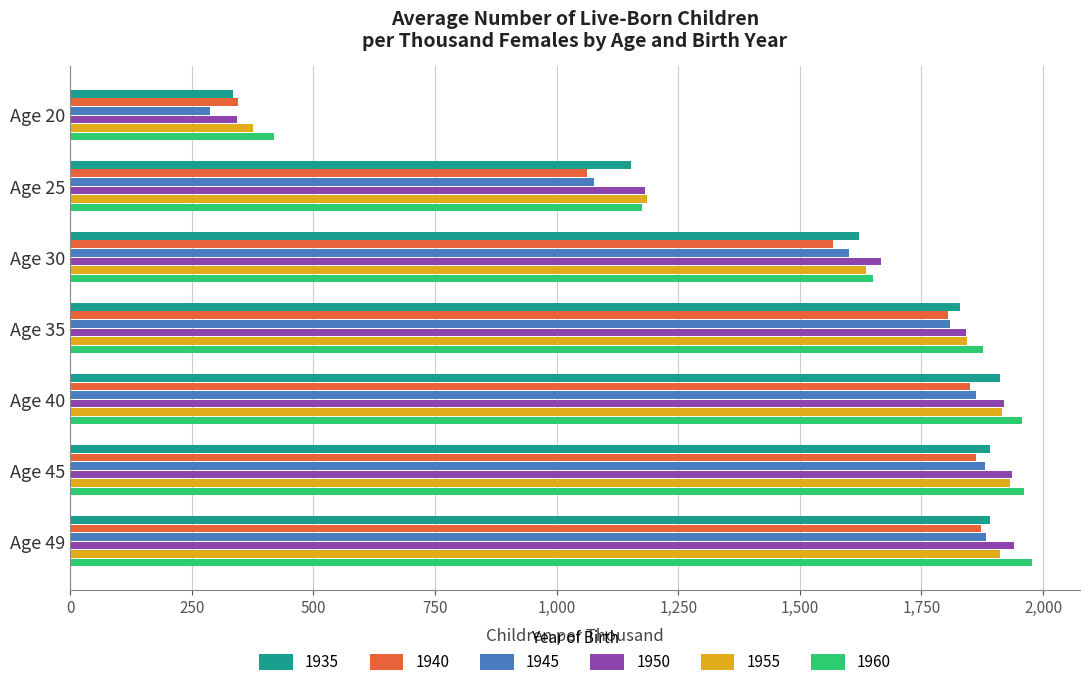

What is the total value across all series at Age 49?

11475